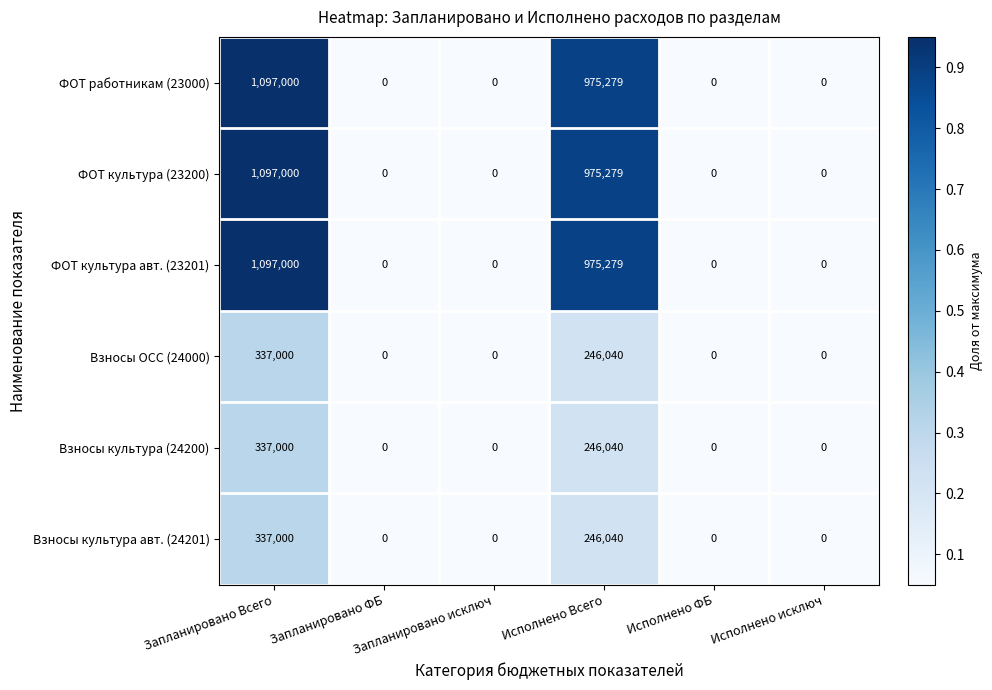

How many categories are shown in the chart?

6